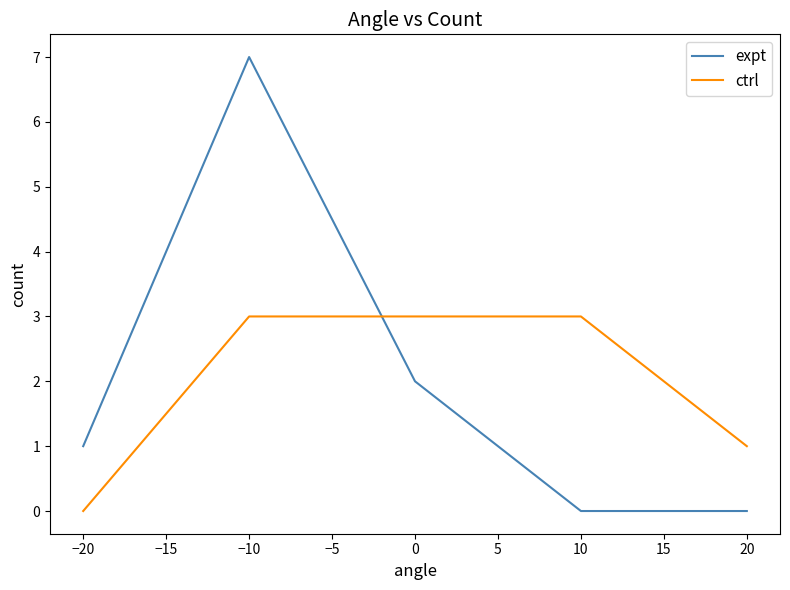

What position from the left is 20?

5